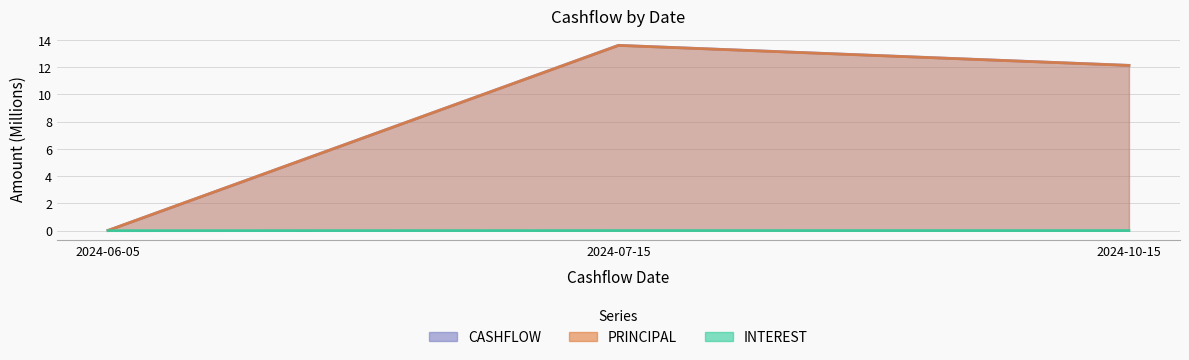

What is the label of the 2nd point from the left?

2024-07-15